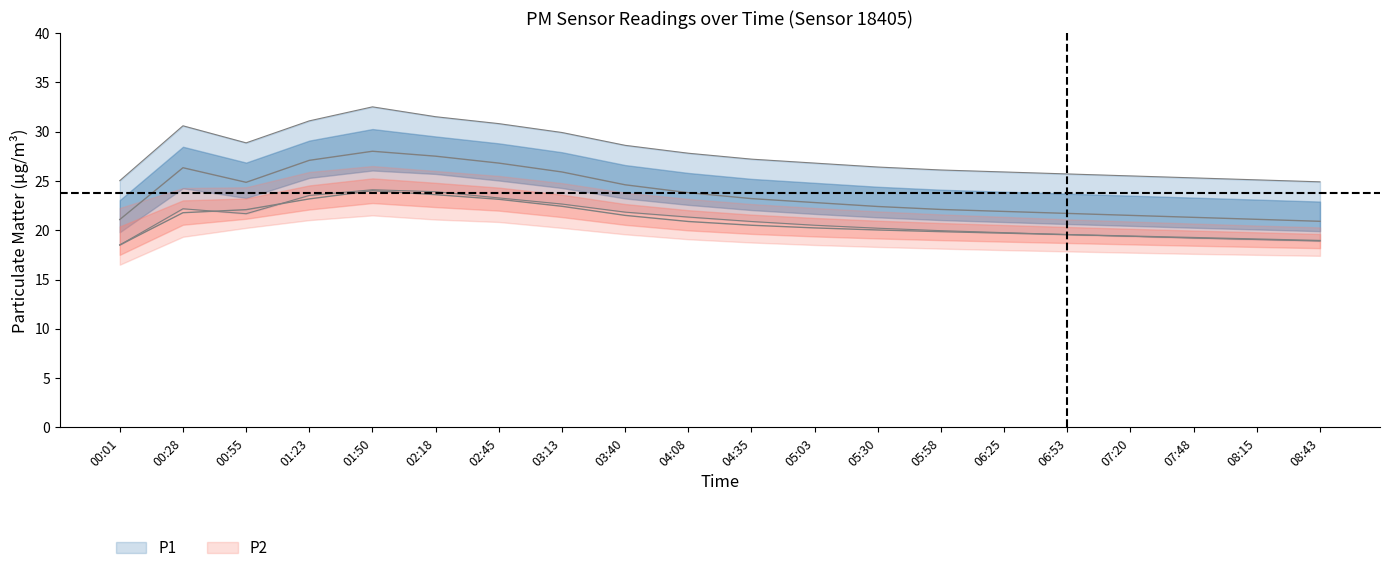

What is the label of the 7th point from the right?

05:58